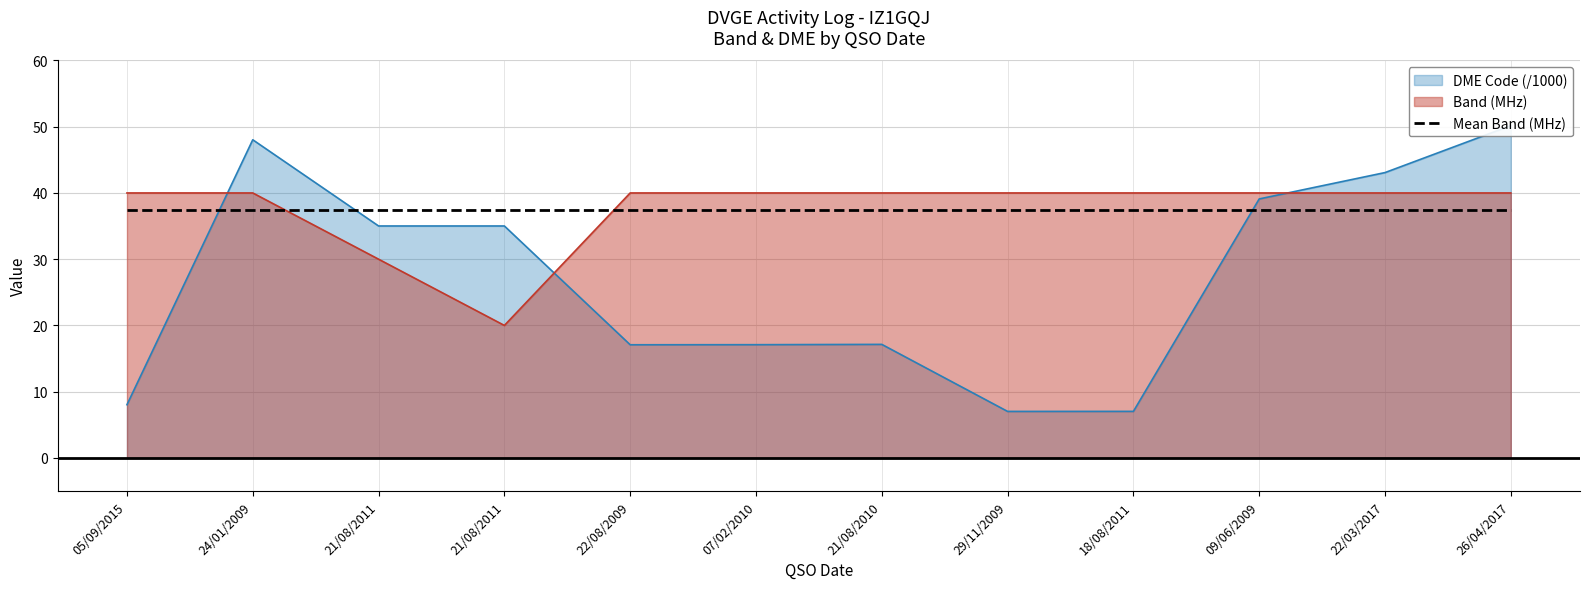

Reading left to right, list all the values displayed in this chart.

Band (MHz): 05/09/2015=40.0	24/01/2009=40.0	21/08/2011=30.0	21/08/2011=20.0	22/08/2009=40.0	07/02/2010=40.0	21/08/2010=40.0	29/11/2009=40.0	18/08/2011=40.0	09/06/2009=40.0	22/03/2017=40.0	26/04/2017=40.0
DME Code: 05/09/2015=8.0	24/01/2009=48.0	21/08/2011=35.0	21/08/2011=35.0	22/08/2009=17.1	07/02/2010=17.1	21/08/2010=17.1	29/11/2009=7.0	18/08/2011=7.0	09/06/2009=39.1	22/03/2017=43.1	26/04/2017=50.2